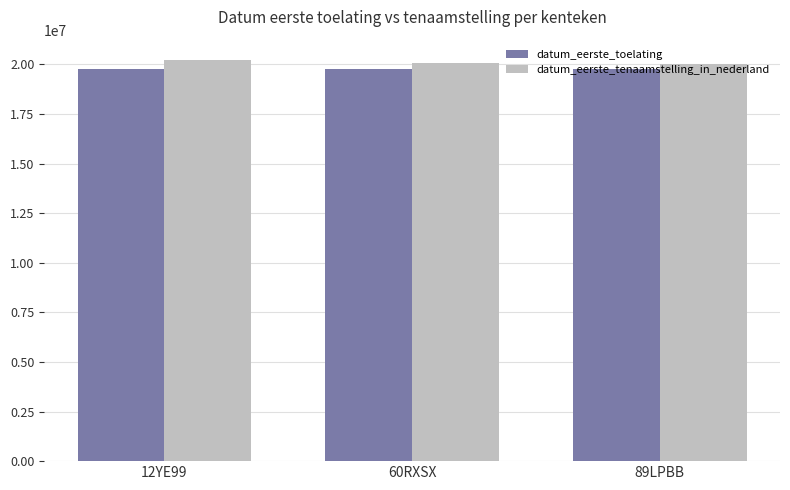

Count the datum_eerste_tenaamstelling_in_nederland values in the range 20030319 to 20231128.

3